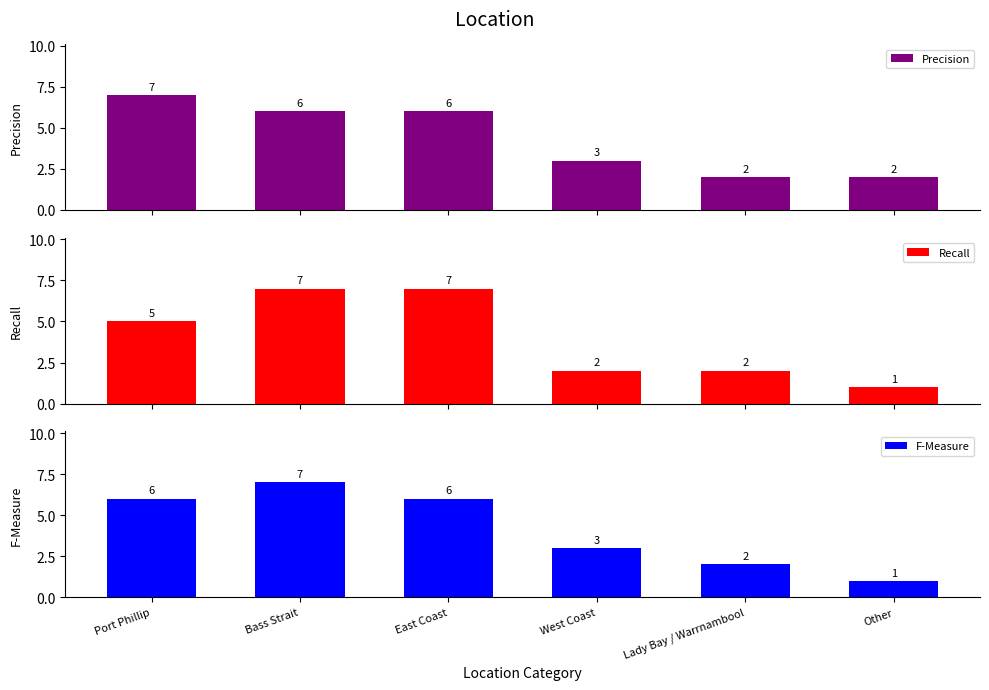

List the labels in order of F-Measure value, smallest first.

Other, Lady Bay / Warrnambool, West Coast, Port Phillip, East Coast, Bass Strait